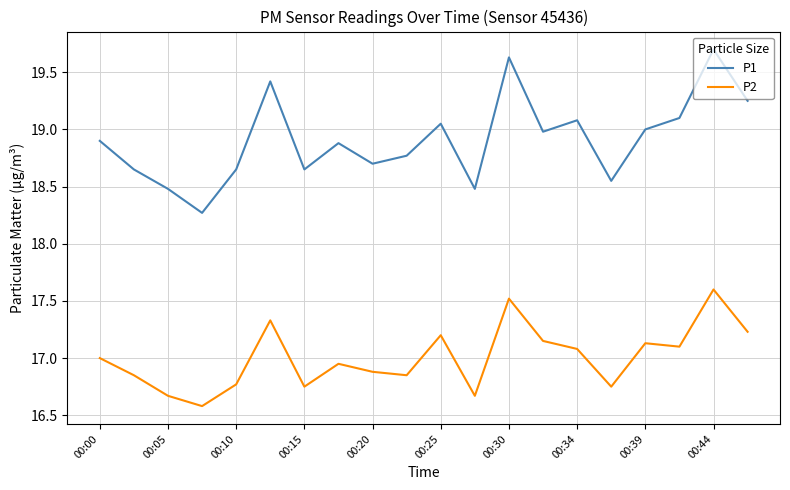

Which series has the largest range (max minus min)?

P1